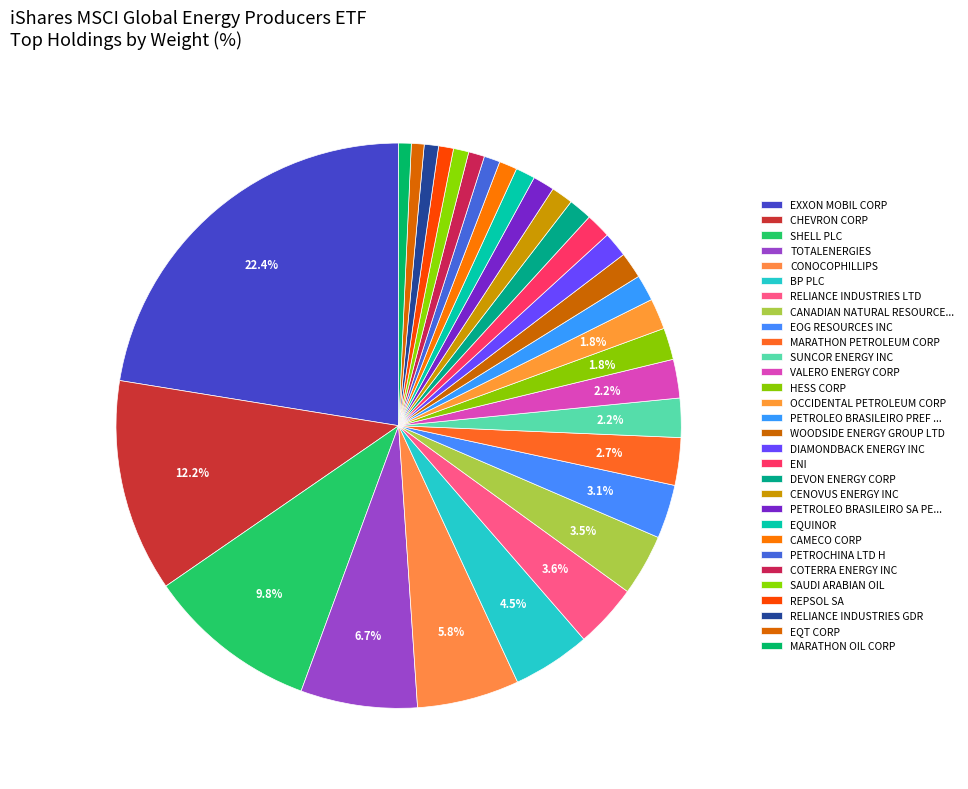

How many segments does this pie chart have?

30